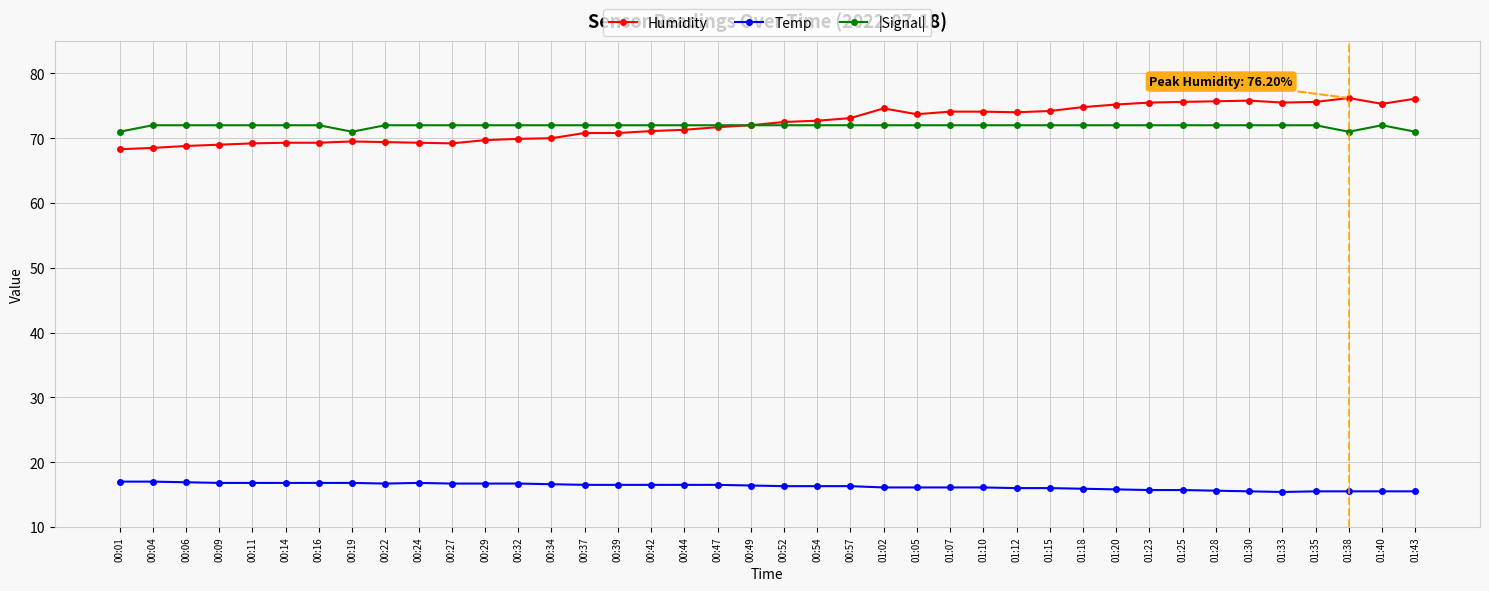

What is the sum of all |Signal| values?

2876.0